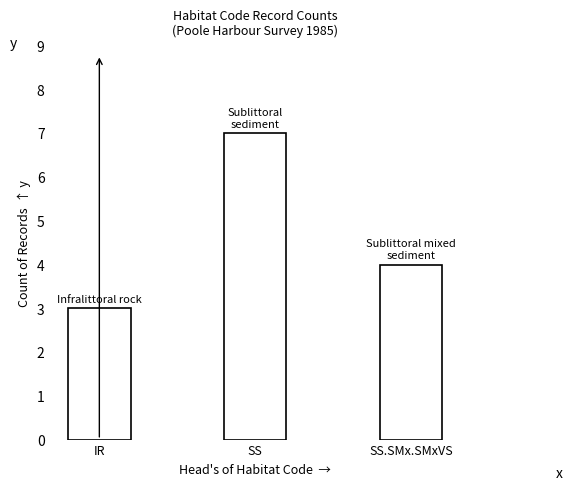

The chart shows a value of 7 at SS. True or false?

True